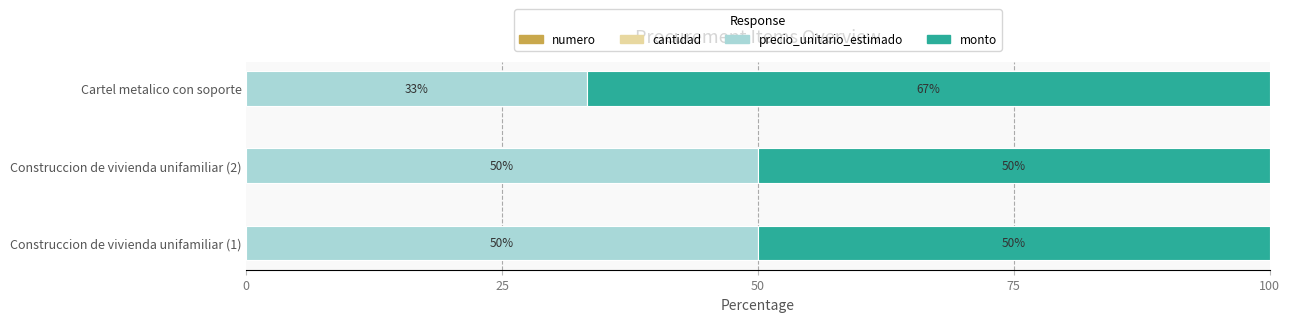

What is the total value across all series at Cartel metalico con soporte?

100.0